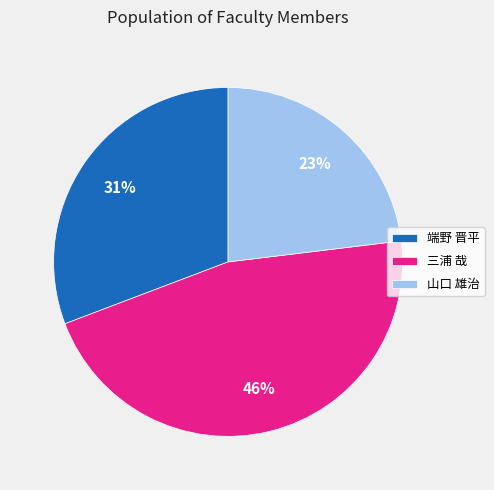

Count the number of slices in the pie.

3